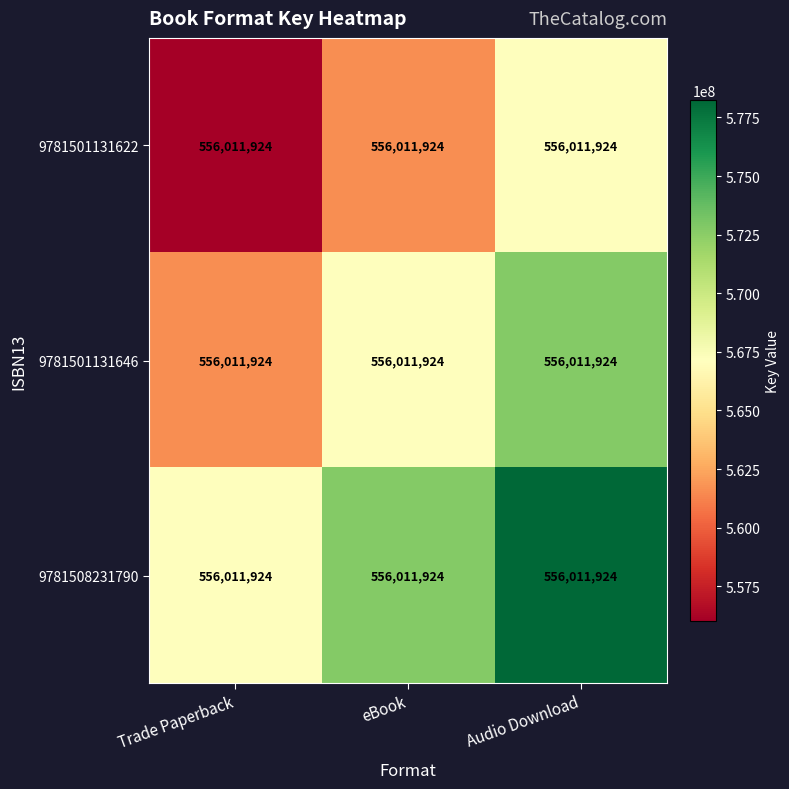

Reading left to right, list all the values displayed in this chart.

9781501131622: Trade Paperback=556011924.0	eBook=556011924.0	Audio Download=556011924.0
9781501131646: Trade Paperback=556011924.0	eBook=556011924.0	Audio Download=556011924.0
9781508231790: Trade Paperback=556011924.0	eBook=556011924.0	Audio Download=556011924.0